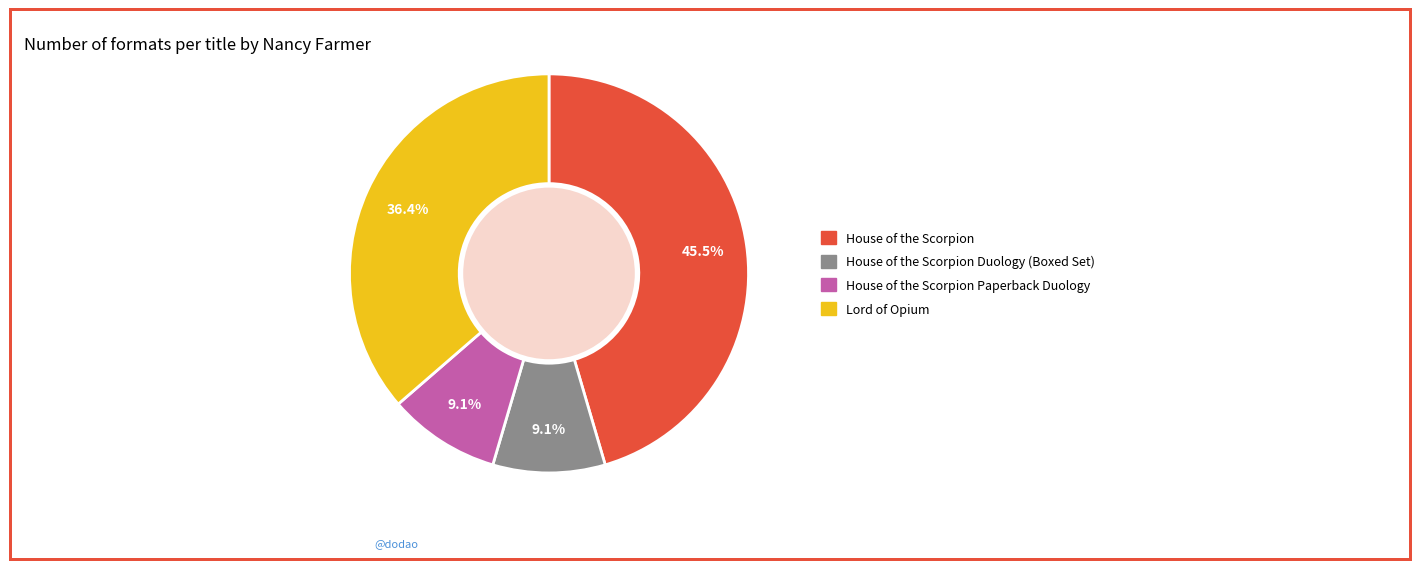

Is there any slice that represents more than half of the pie?

No